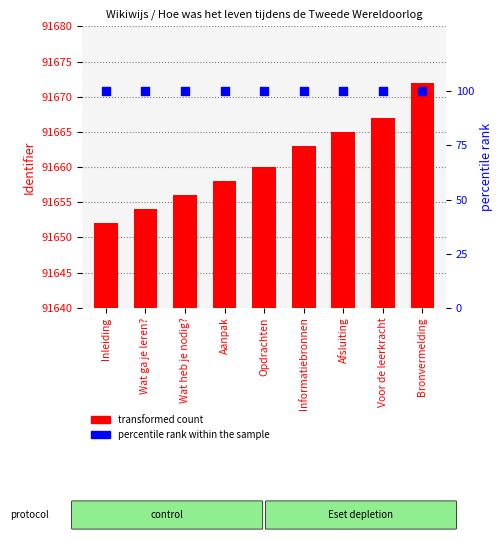

Which series contains the highest Y value?

Identifier